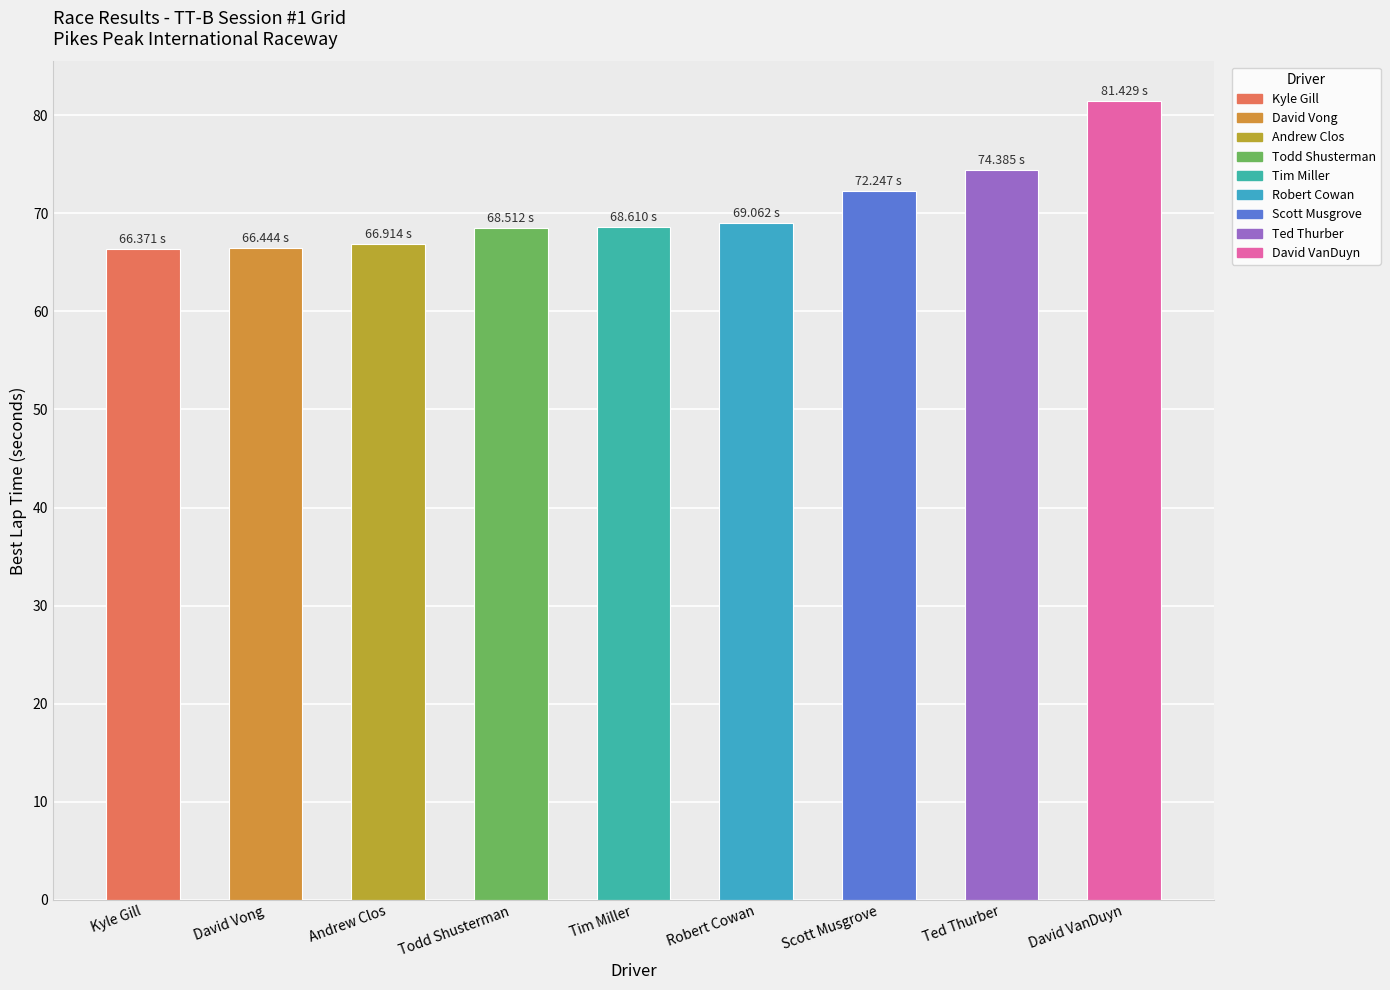

Which category has the highest value across all series?

David VanDuyn